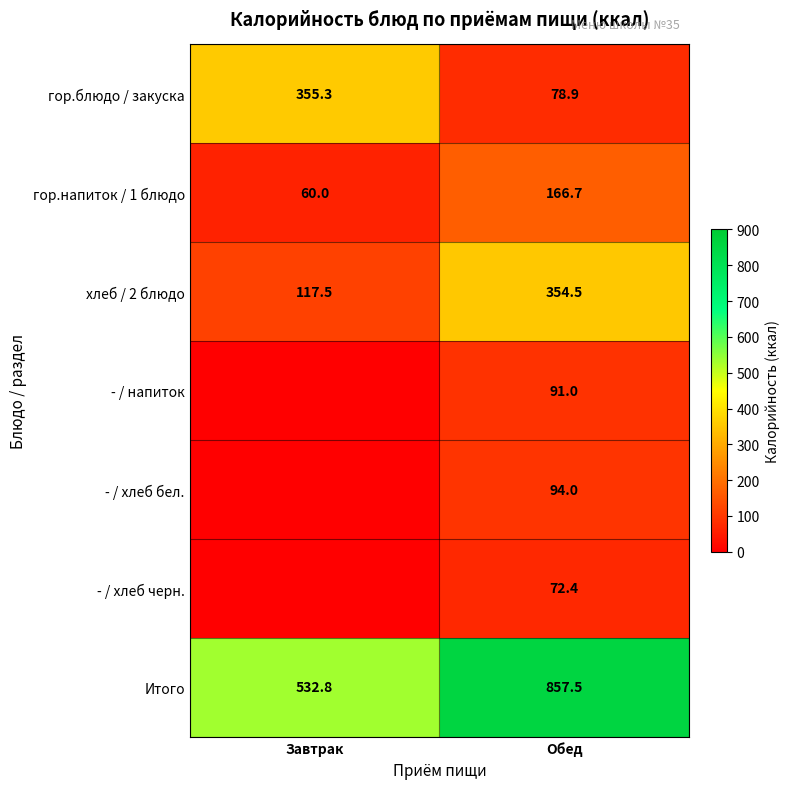

Which series has the largest total across all categories?

Итого